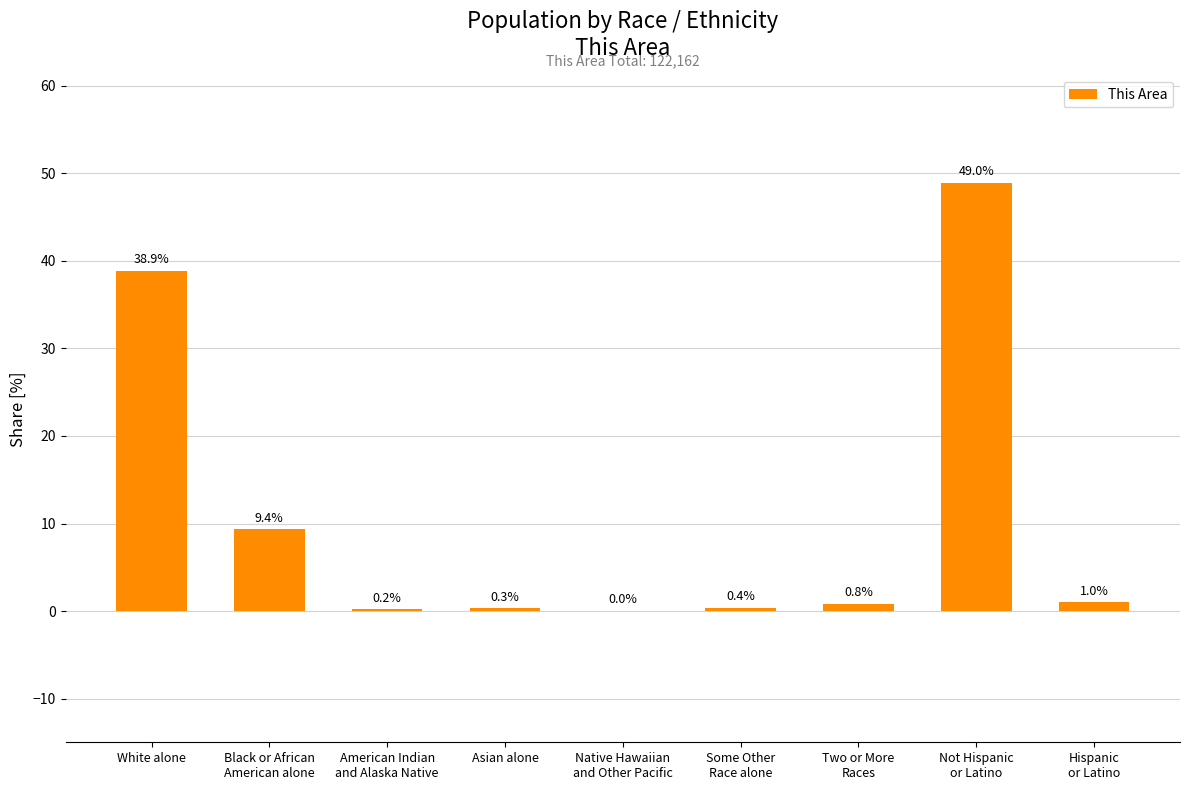

What is the approximate value at Asian alone?

0.3